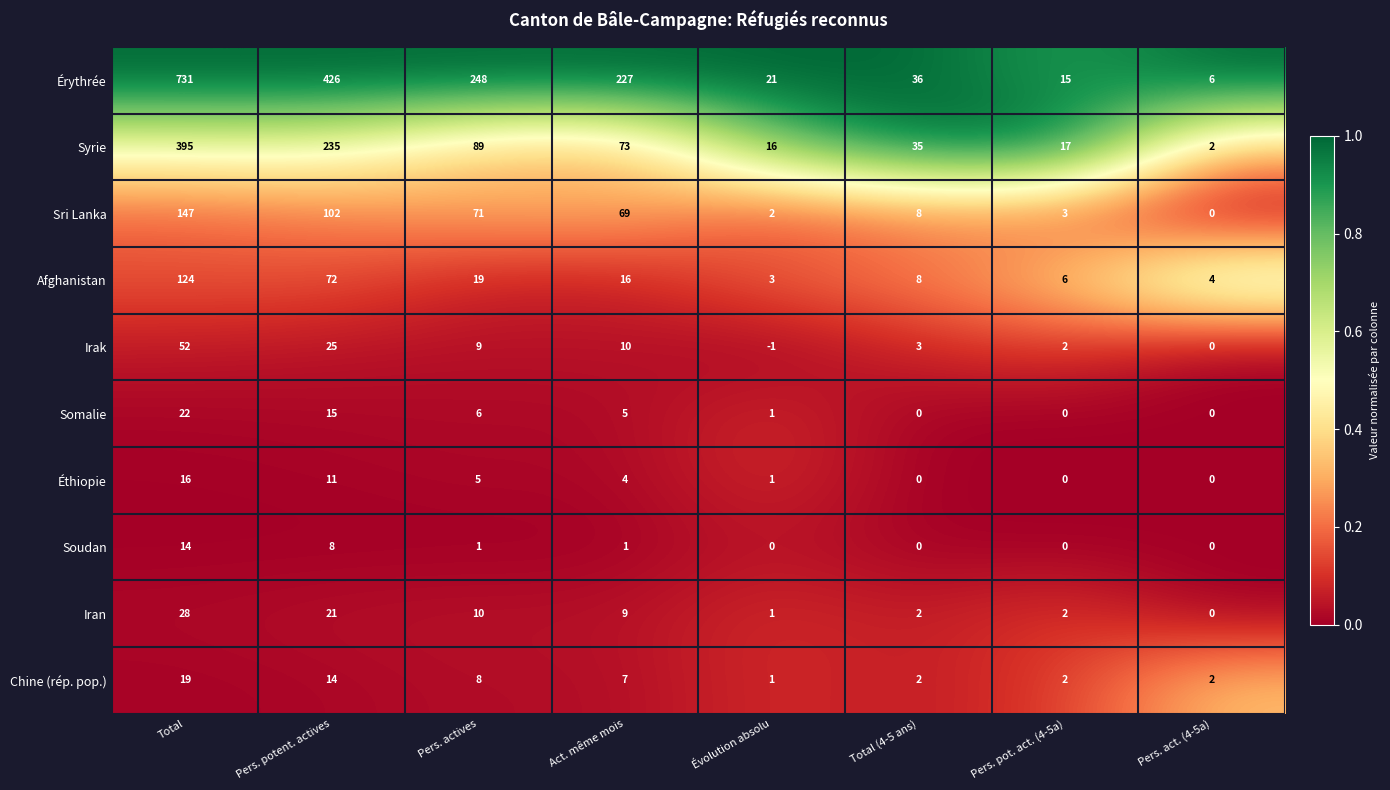

At which label does Soudan first exceed 1?

Total